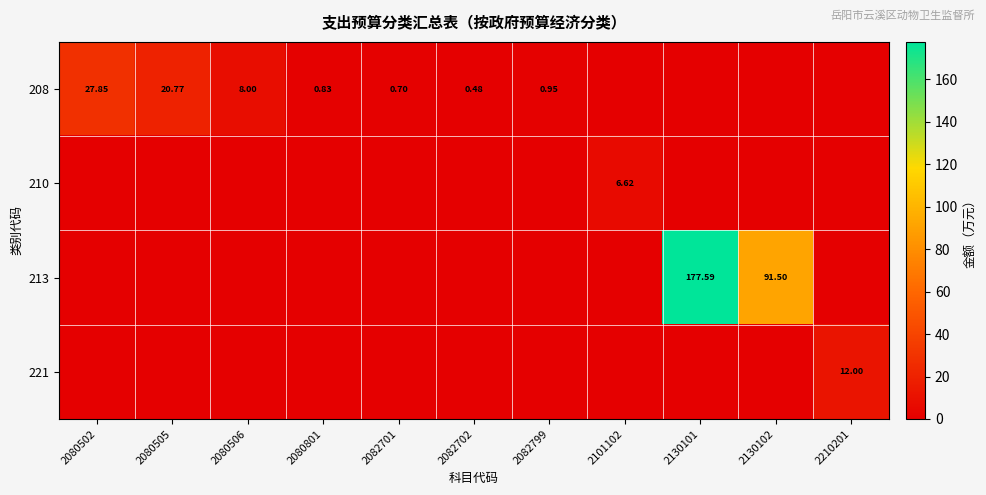

List the labels in order of 208 value, largest first.

2080502, 2080505, 2080506, 2082799, 2080801, 2082701, 2082702, 2101102, 2130101, 2130102, 2210201